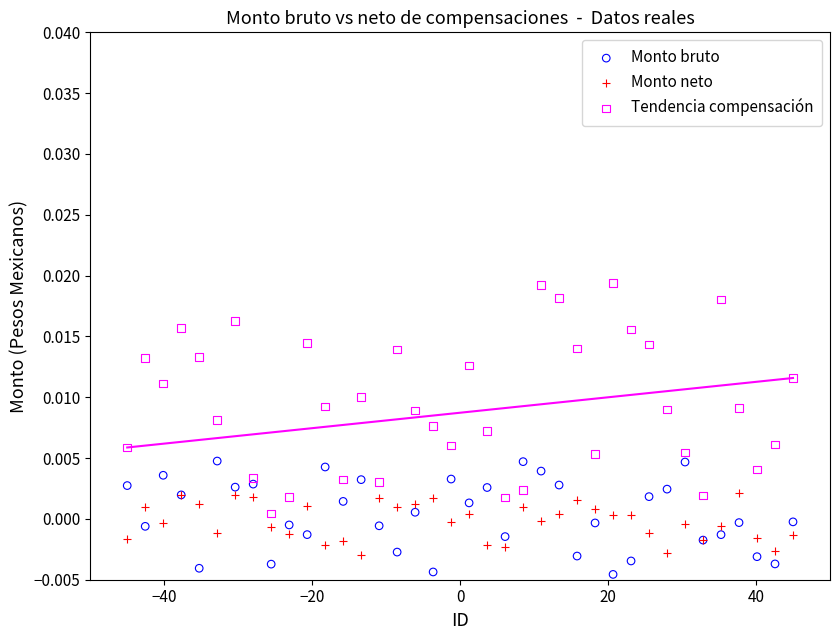

Which series contains the highest Y value?

Tendencia compensación